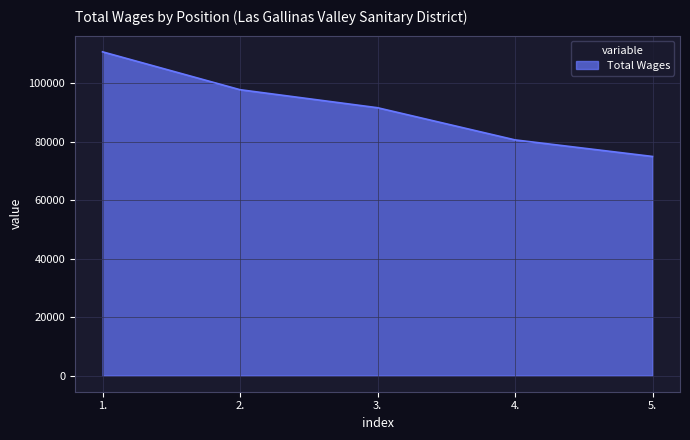

Is it true that the value at 1. is 110801?

True